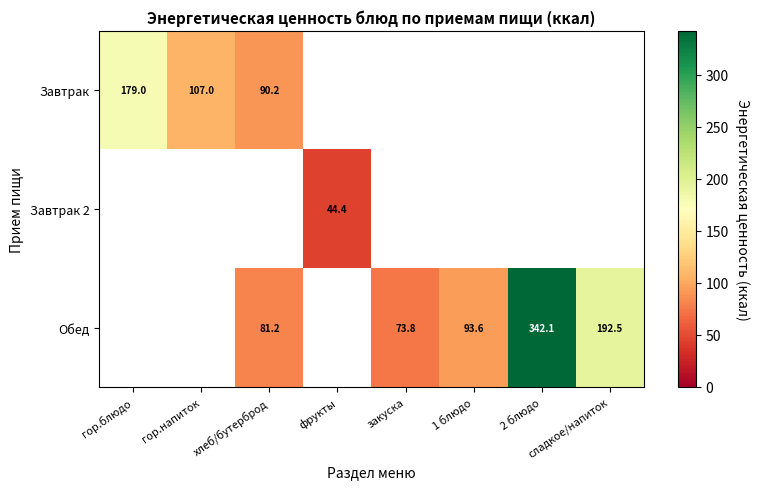

The value of Завтрак at гор.напиток is 107.0. True or false?

True